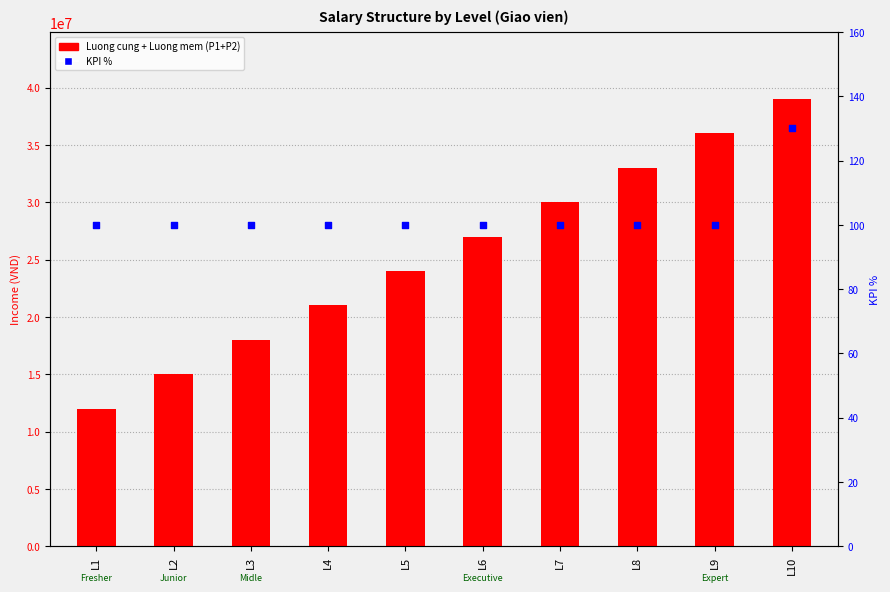

Which series has the largest total across all categories?

Luong mem (P2)